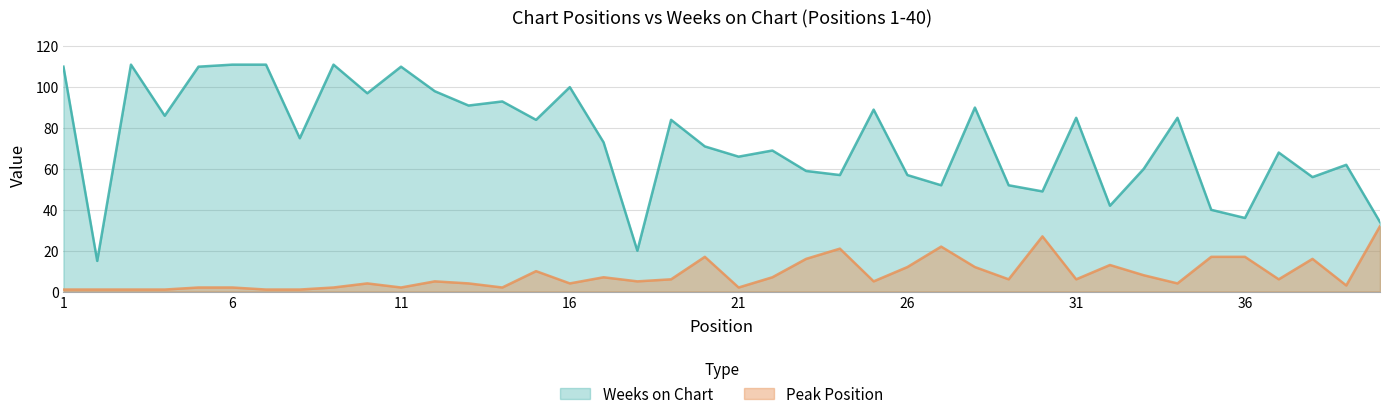

True or false: Peak Position and Weeks on Chart intersect in this chart.

False